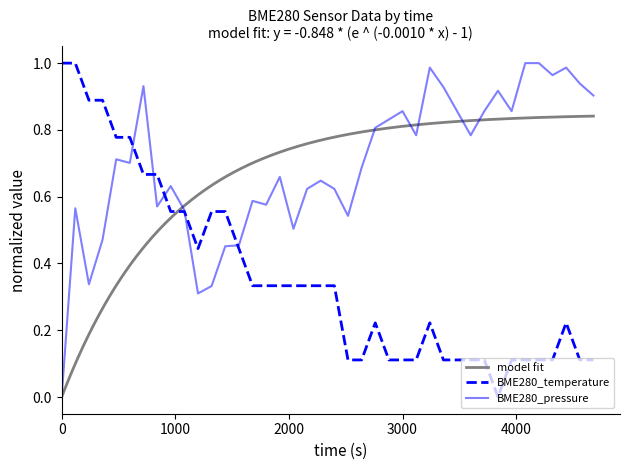

What is the label of the 15th point from the right?

3000